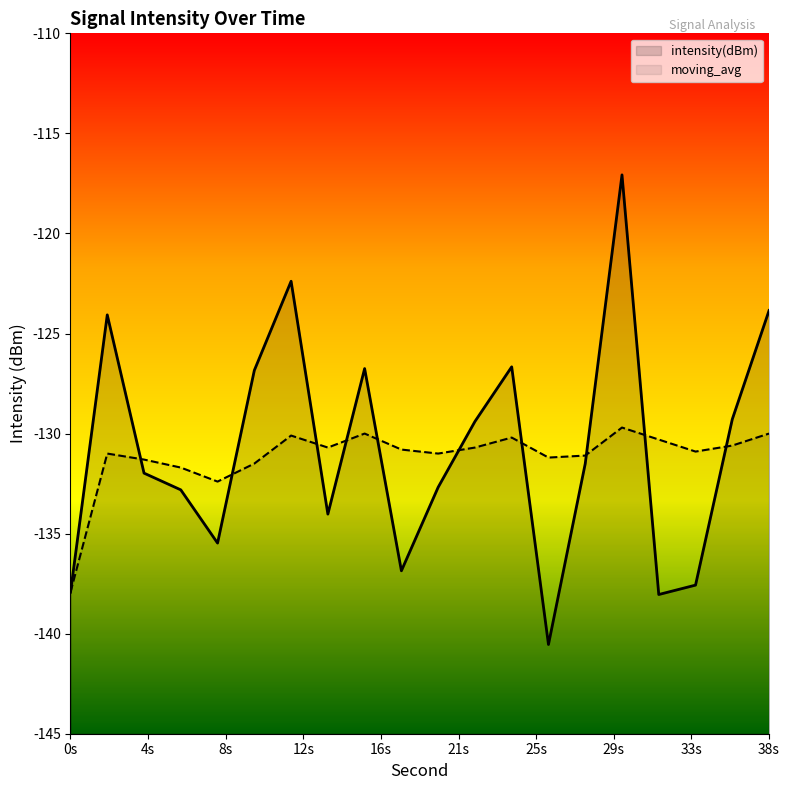

What is the smallest value displayed?

-140.5